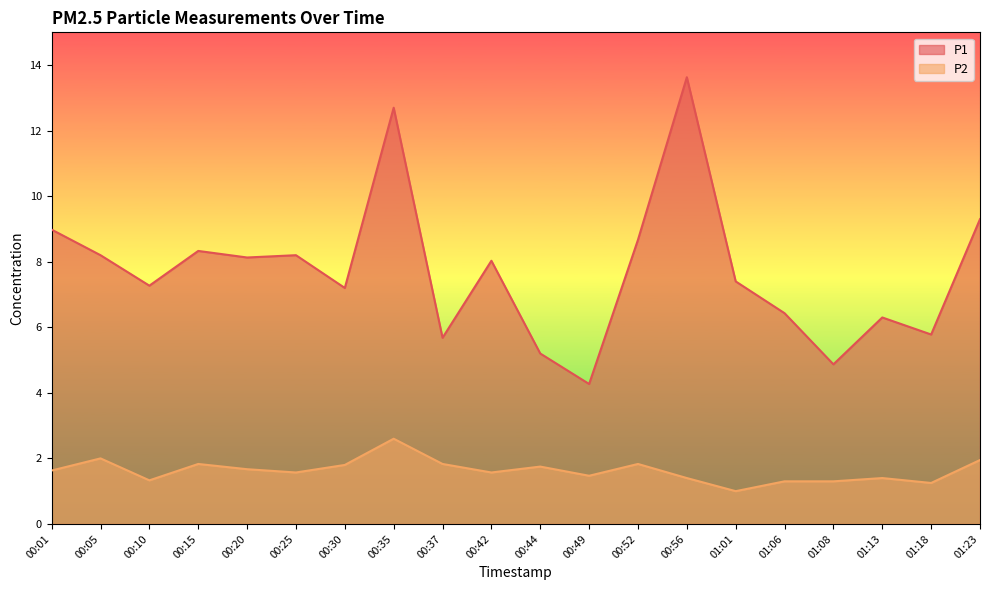

What is the average value of the P1 series?

7.7